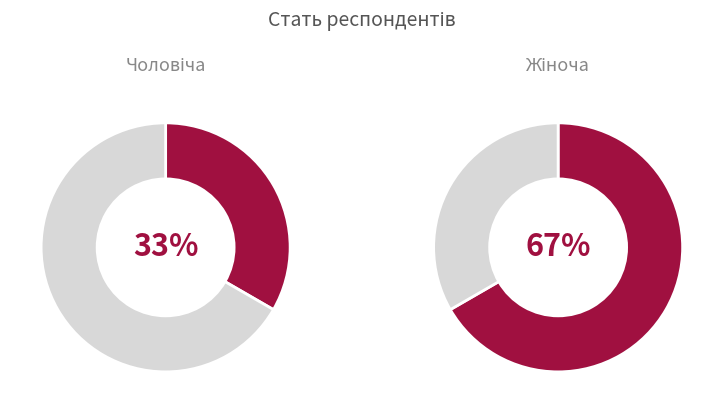

Rank the categories by value from highest to lowest.

Жіноча, Чоловіча